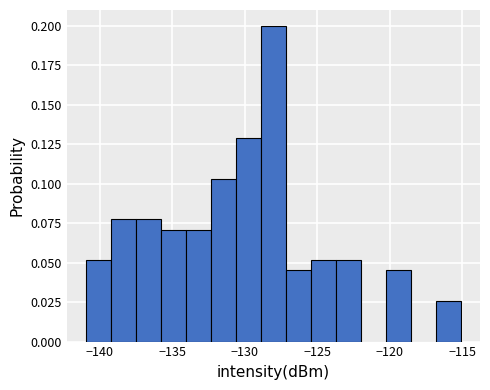

Around what value on the x-axis is the tallest bar? Give the approximate position of its centre, as read against the axis.

-128.0